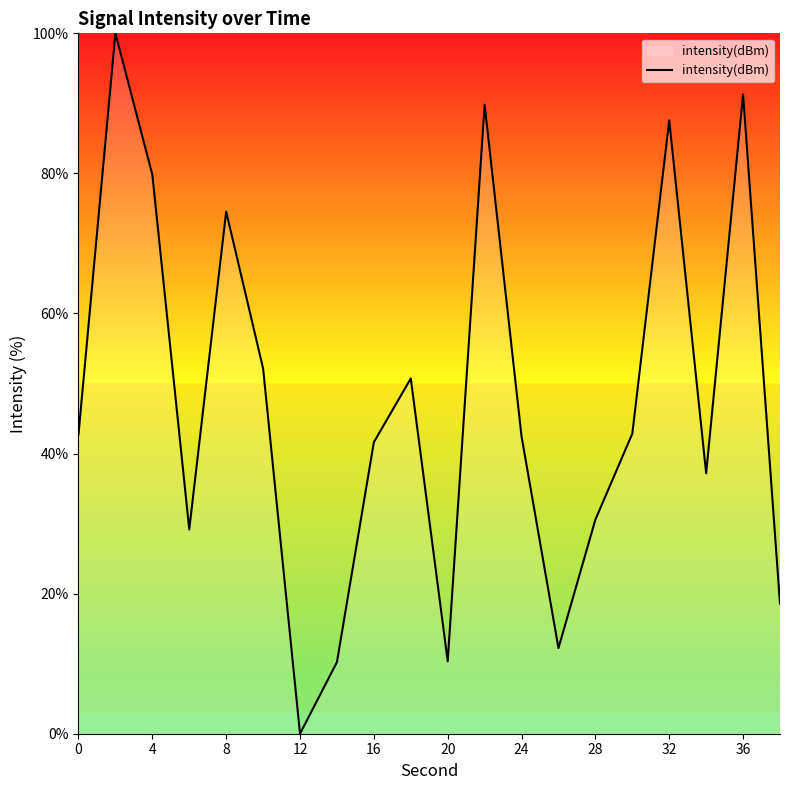

What is the difference between the second highest and minimum values?

91.3